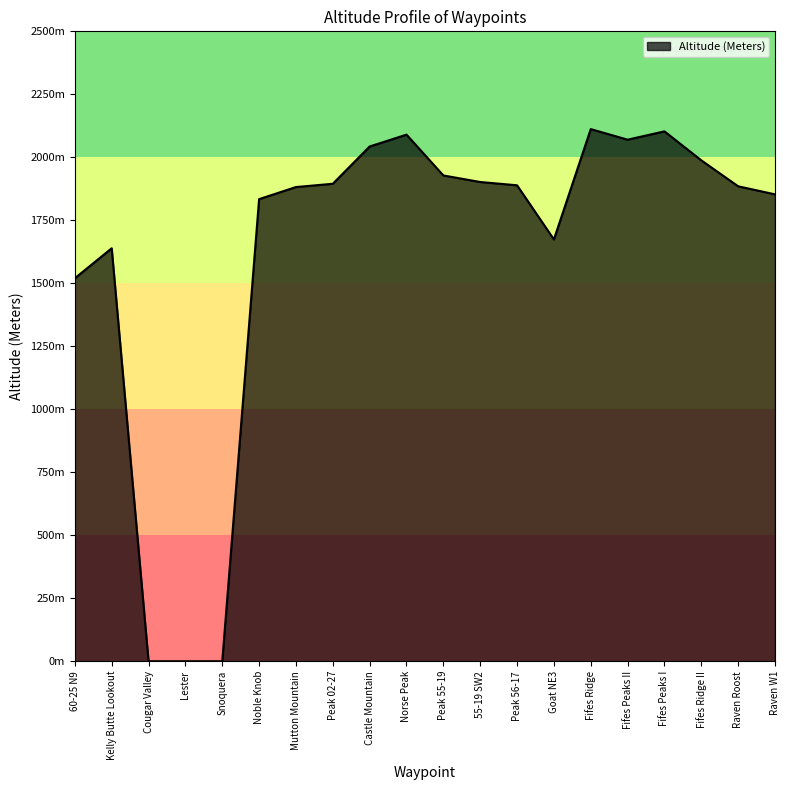

Does the chart have visible grid lines?

No